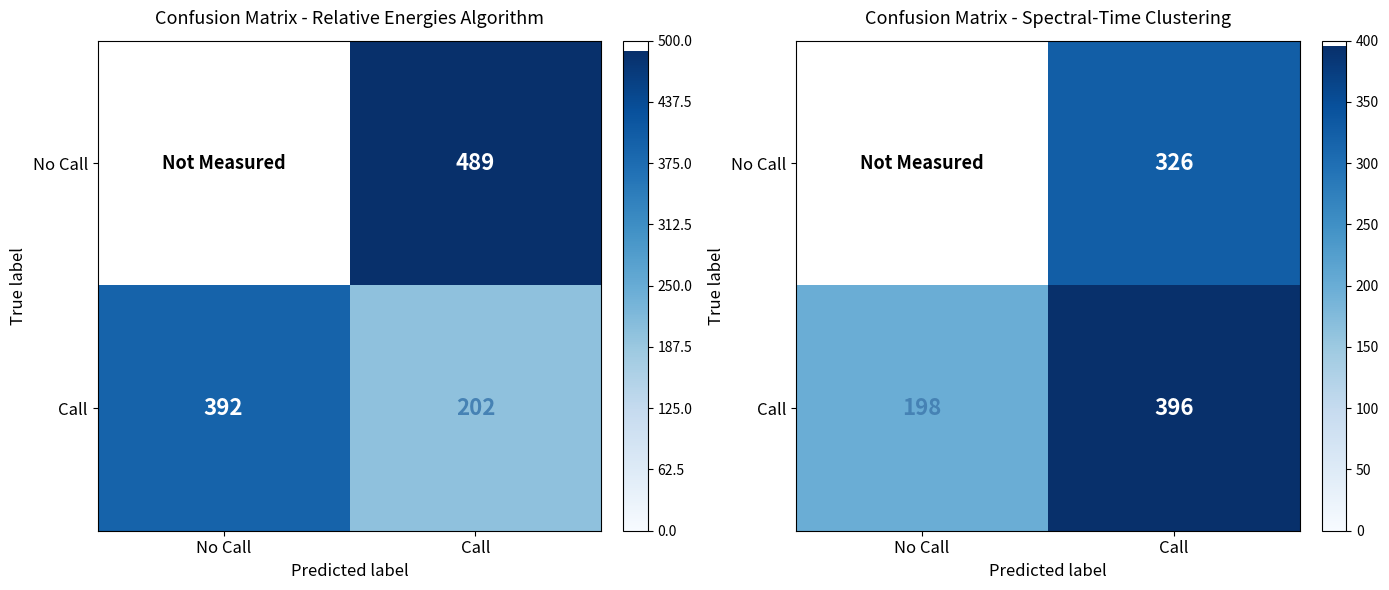

At Call, list the series in order from largest to smallest.

Call, No Call